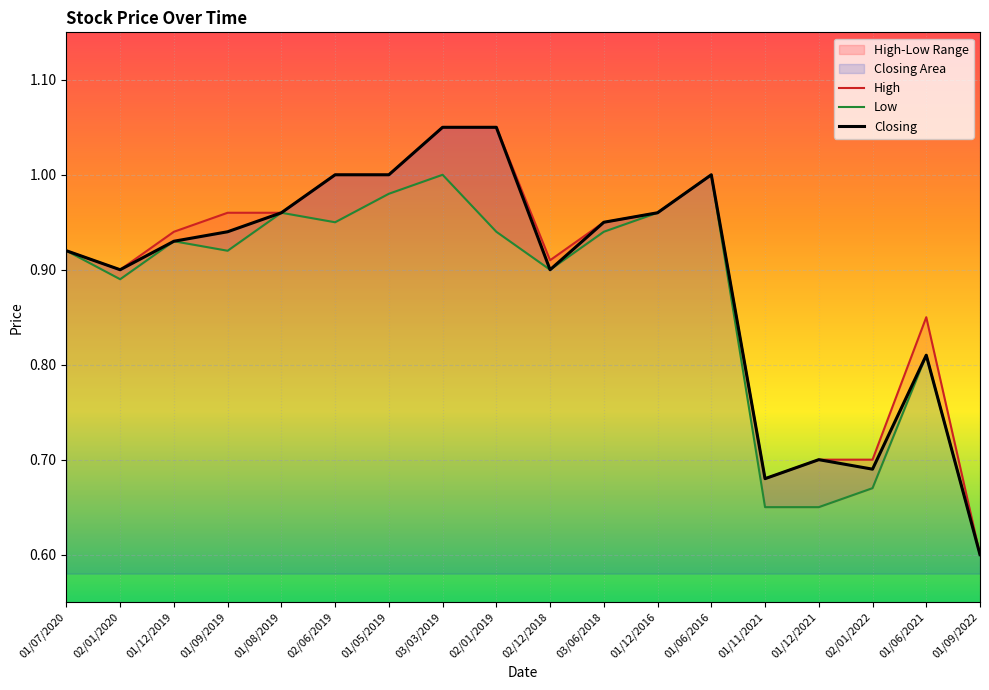

What is the maximum value shown in the chart?

1.1